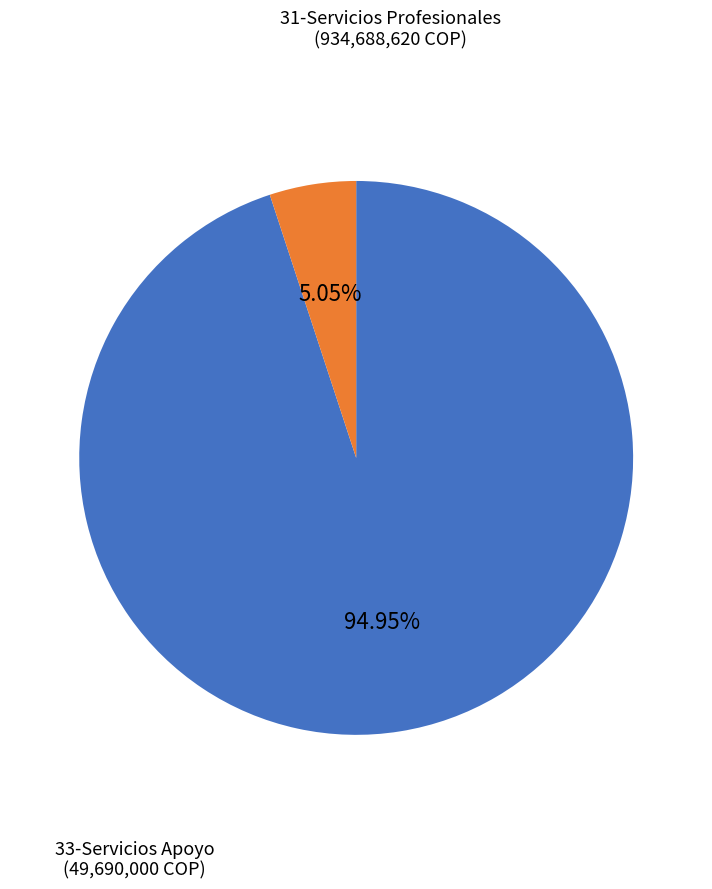

Does any single category account for the majority?

Yes